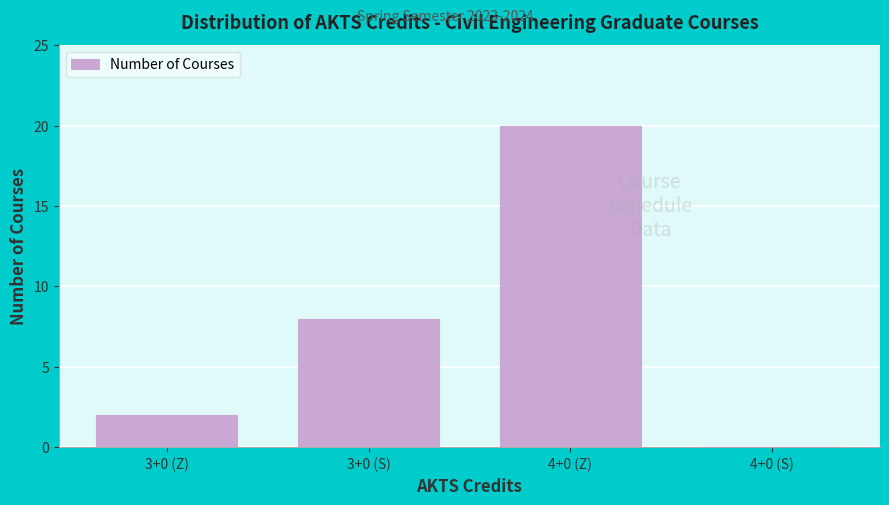

Reading right to left, list all the values displayed in this chart.

4+0 (S)=0	4+0 (Z)=20	3+0 (S)=8	3+0 (Z)=2